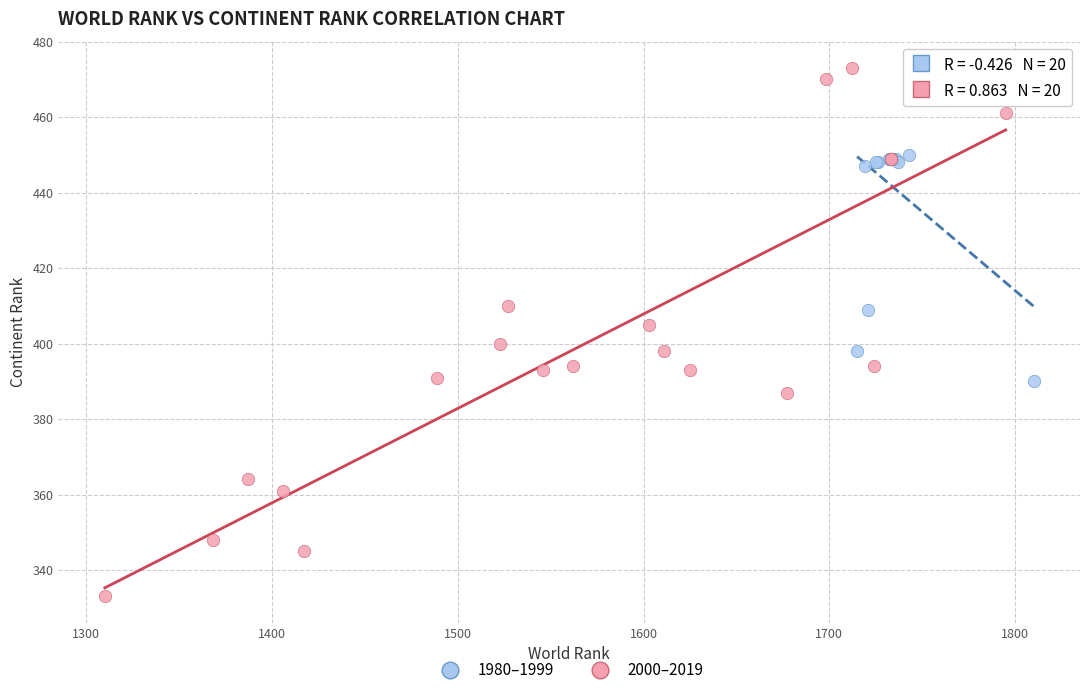

Which series has the largest Y range (max minus min)?

2000–2019